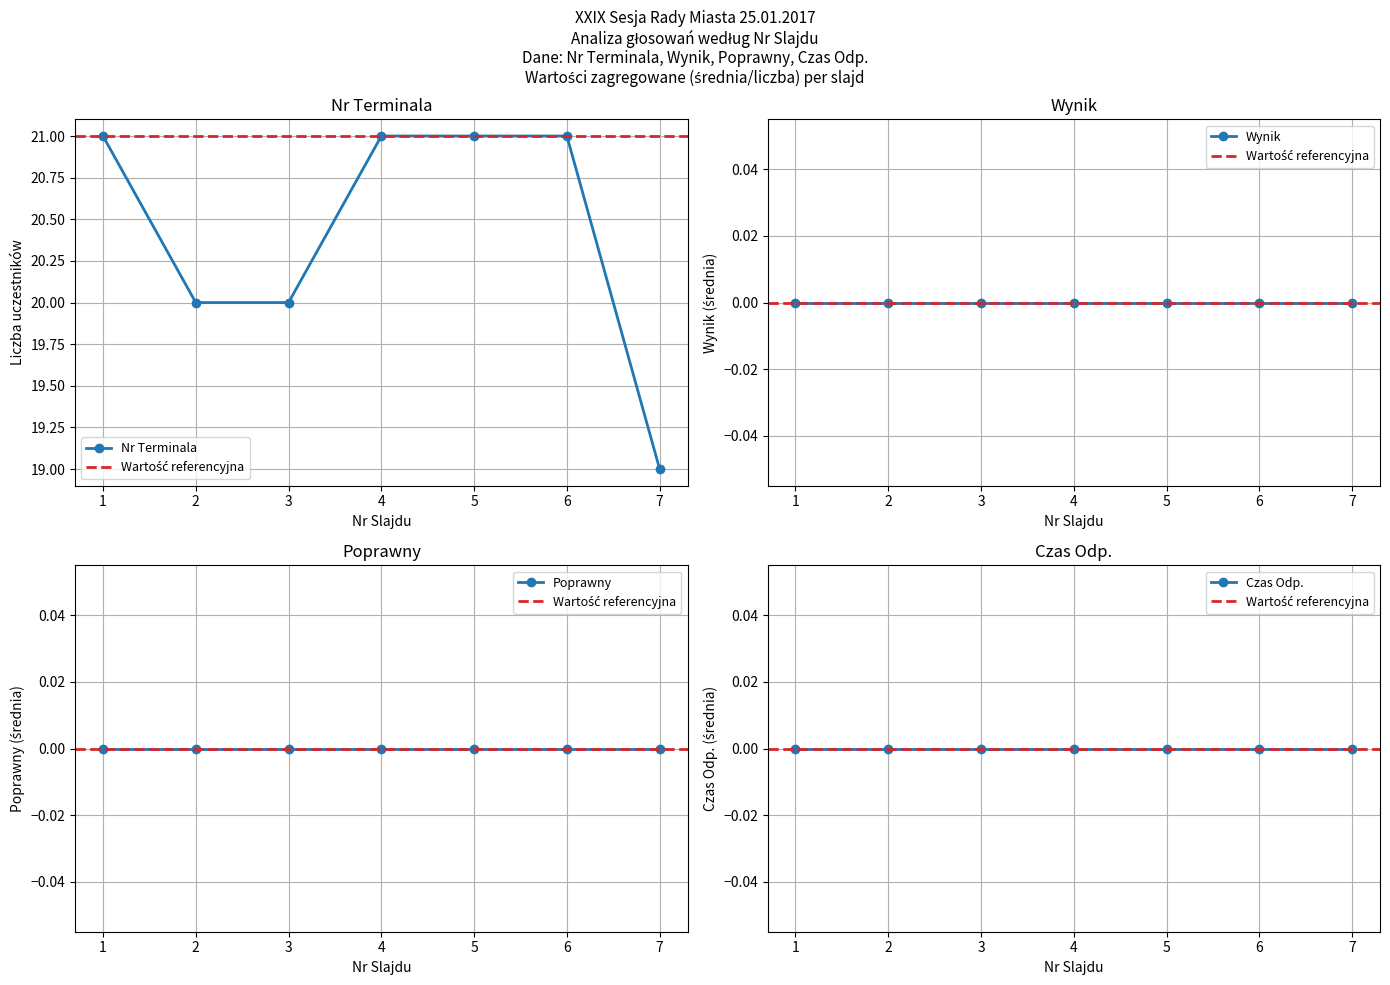

What is the difference between the highest and lowest values at 7?

21